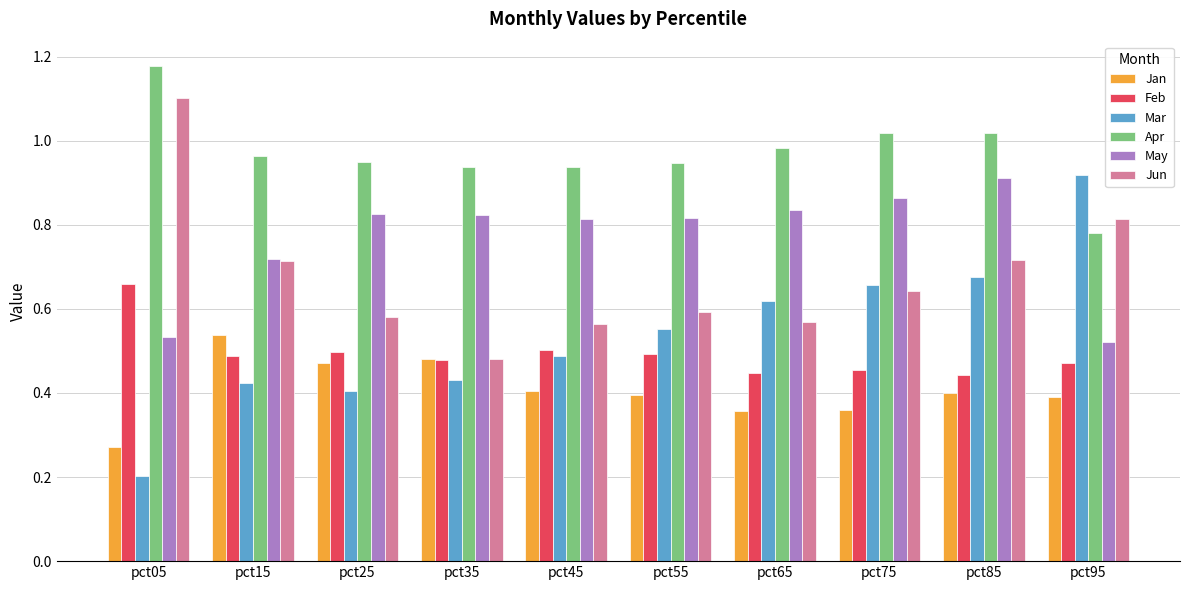

True or false: Feb has a value of 0.2 at pct95.

False